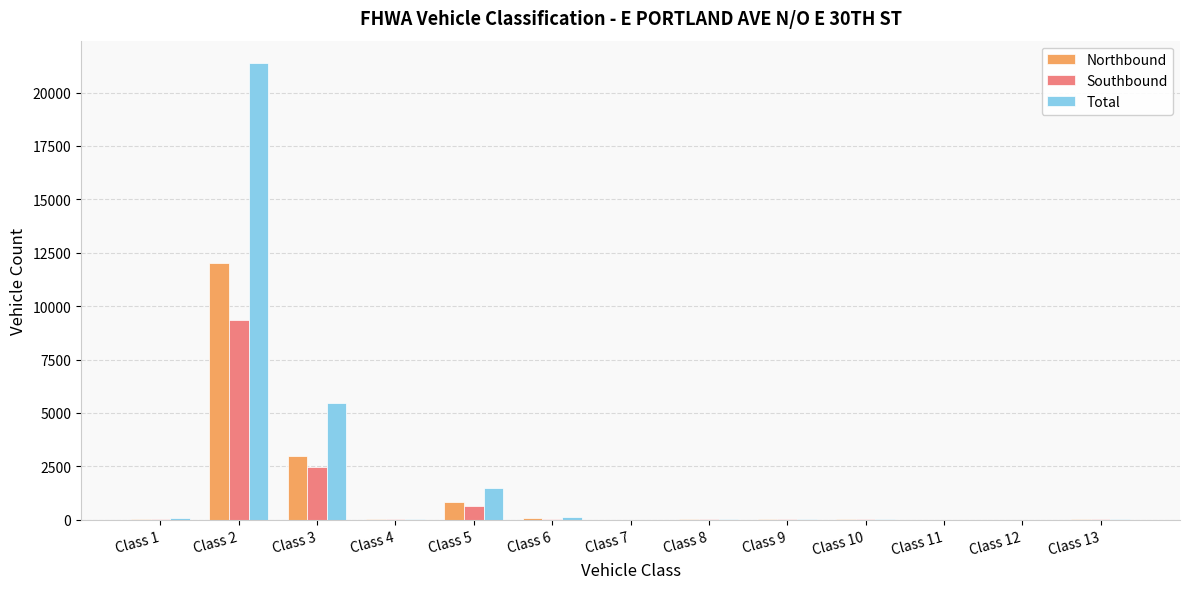

What is the difference between the Northbound values at Class 6 and Class 8?

62